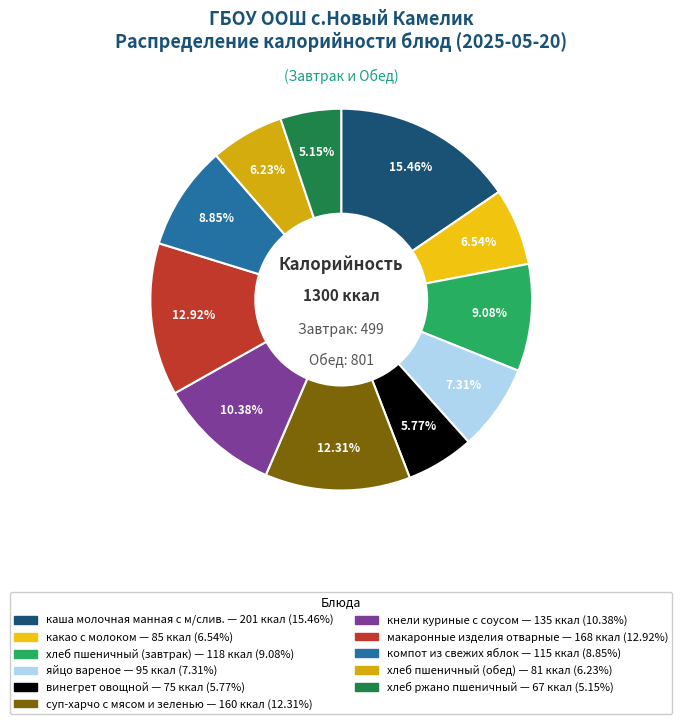

What portion of the pie excludes хлеб пшеничный (завтрак)?

90.9%